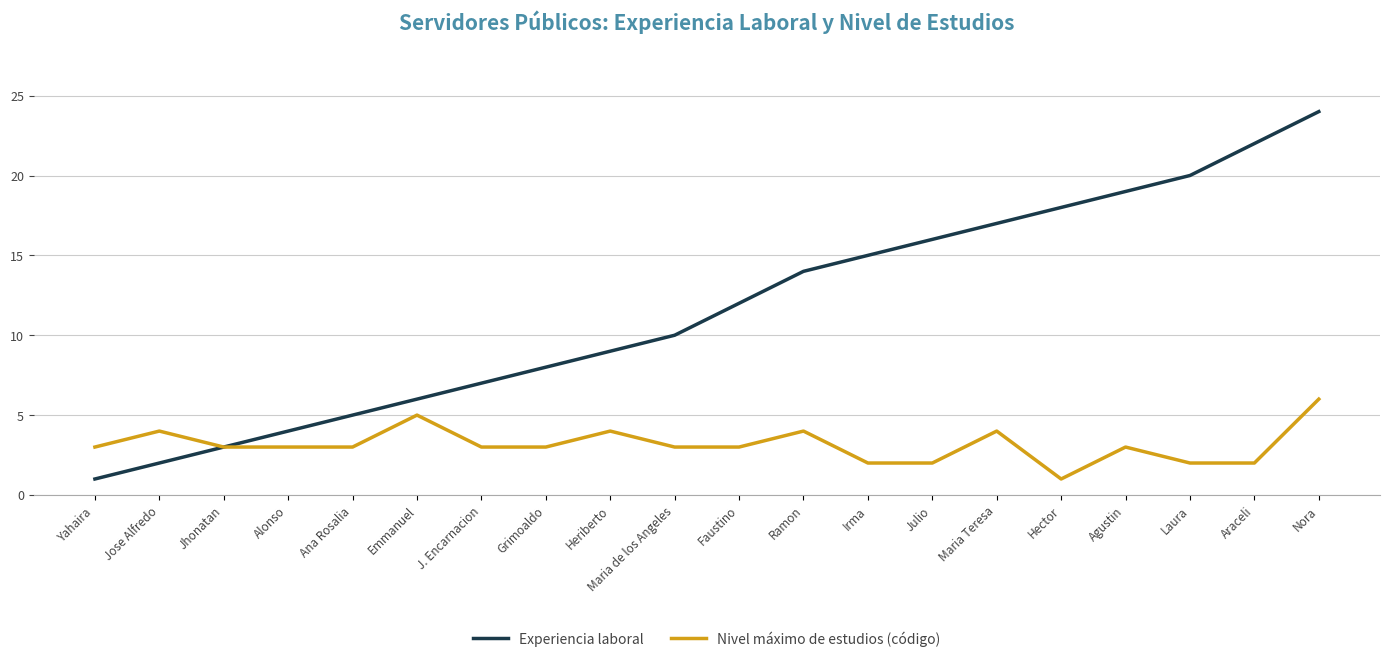

Which series has the widest spread of values?

Experiencia laboral